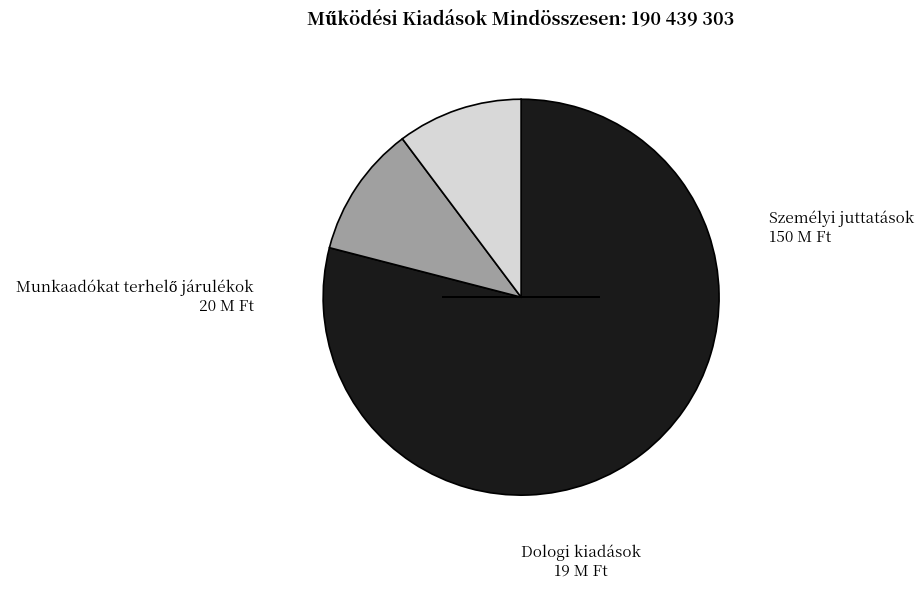

Is there any slice that represents more than half of the pie?

Yes